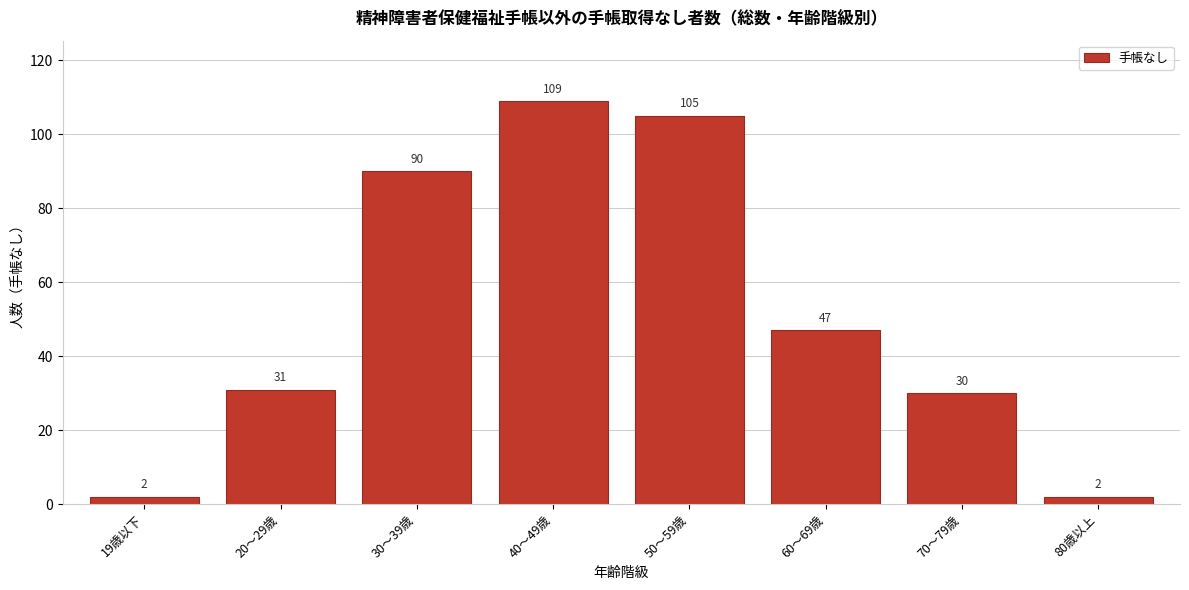

Reading left to right, transcribe all the data shown in this chart.

19歳以下=2	20～29歳=31	30～39歳=90	40～49歳=109	50～59歳=105	60～69歳=47	70～79歳=30	80歳以上=2